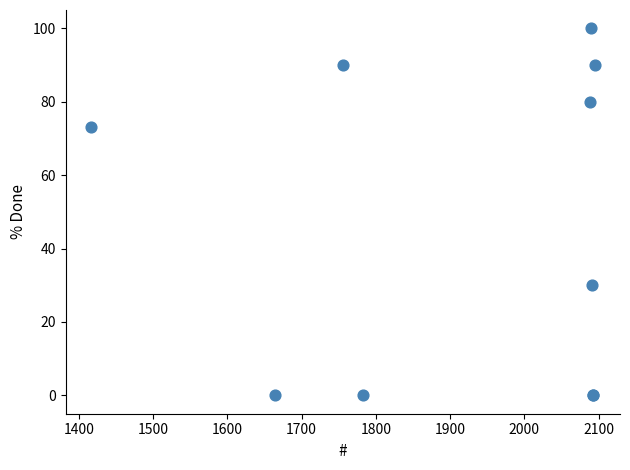

What Y value in the scatter plot is closest to 50?

30